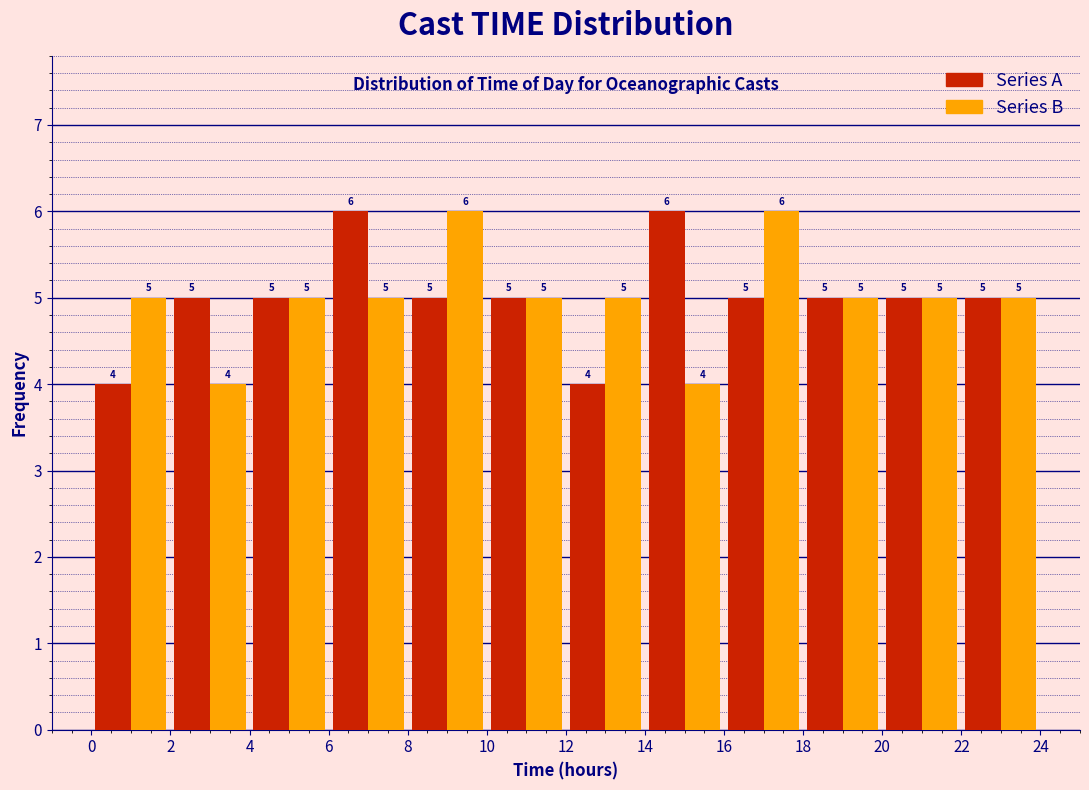

What is the height of the Series B bar covering 12 to 14 on the x-axis?

5